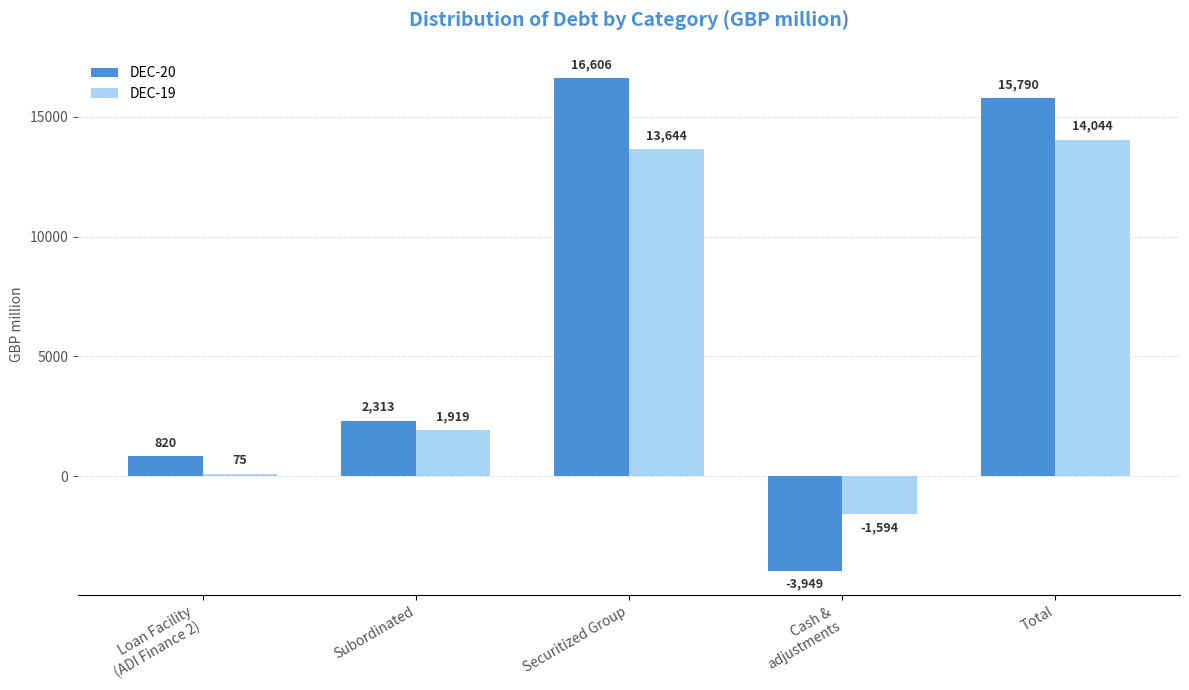

Which category has the highest value in the DEC-20 series?

Securitized Group